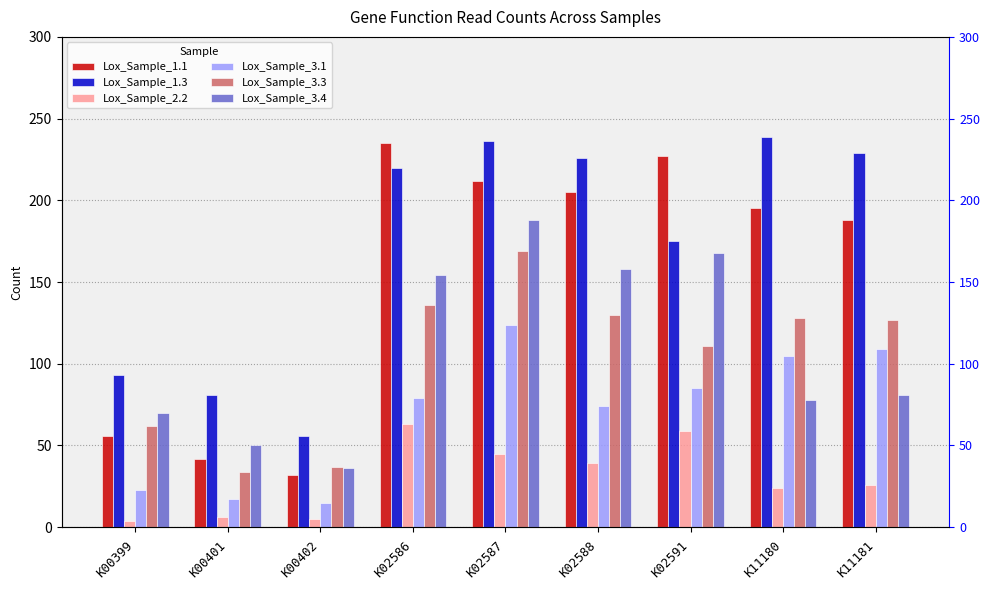

Reading left to right, extract all data points from this chart.

Lox_Sample_1.1: 56	42	32	235	212	205	227	195	188
Lox_Sample_1.3: 93	81	56	220	236	226	175	239	229
Lox_Sample_2.2: 4	6	5	63	45	39	59	24	26
Lox_Sample_3.1: 23	17	15	79	124	74	85	105	109
Lox_Sample_3.3: 62	34	37	136	169	130	111	128	127
Lox_Sample_3.4: 70	50	36	154	188	158	168	78	81